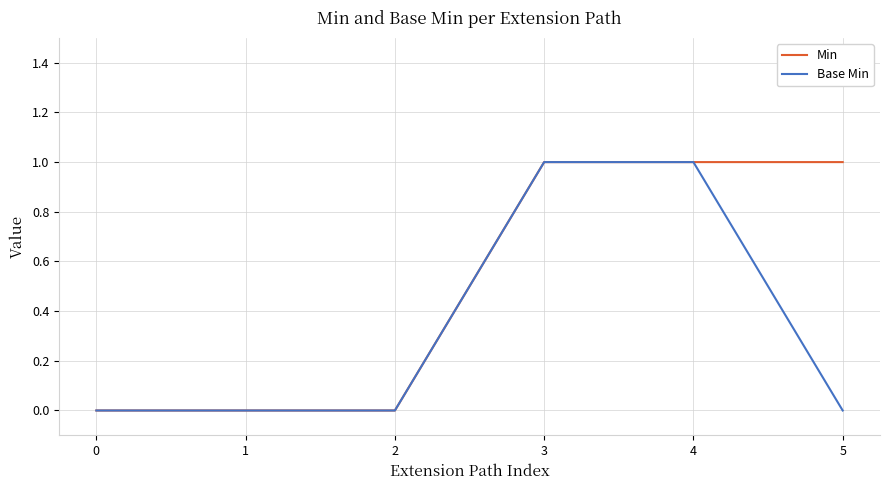

Which series has the largest total across all categories?

Min